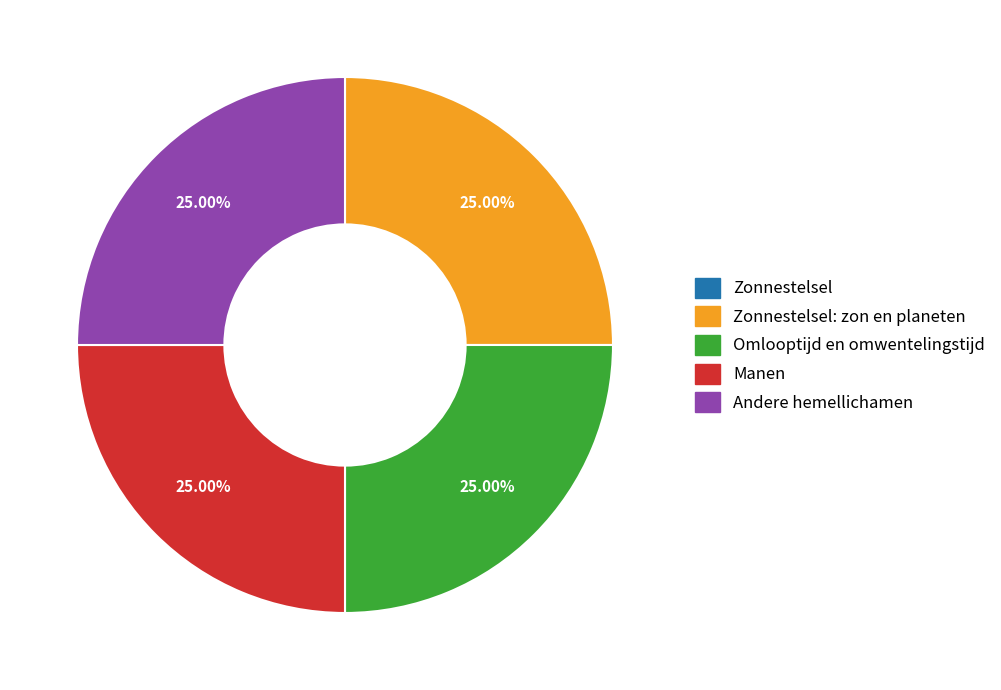

Is there any slice that represents more than half of the pie?

No